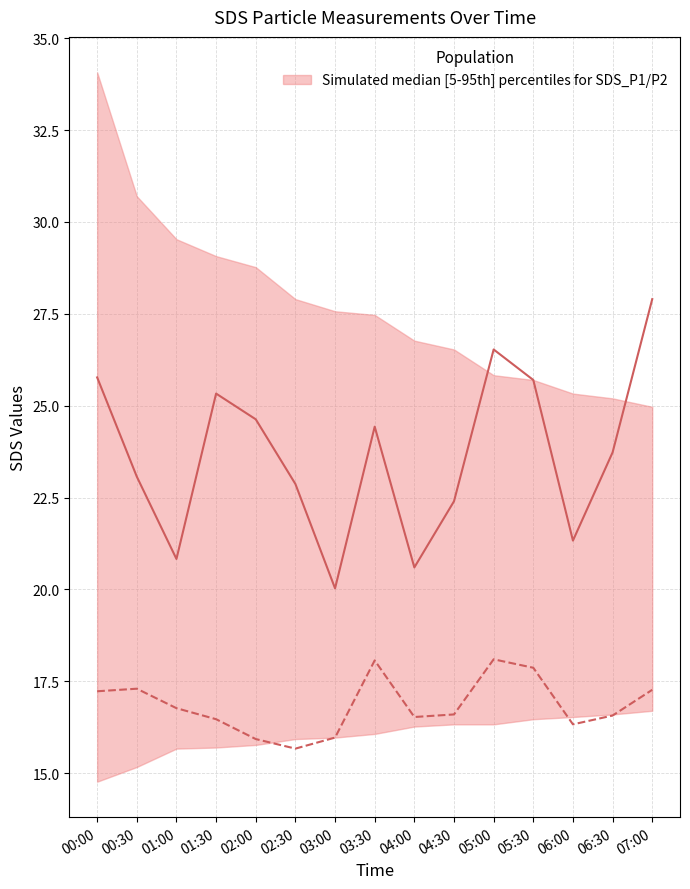

Does the chart have visible grid lines?

Yes